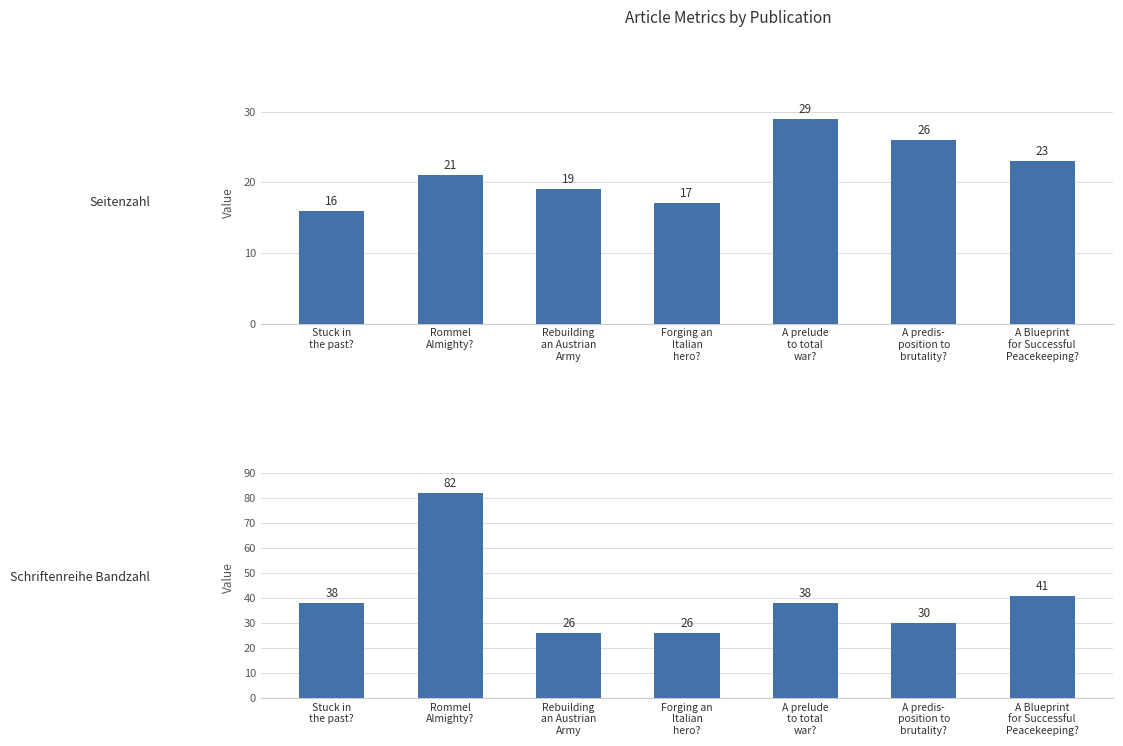

What is the maximum value for Seitenzahl?

29